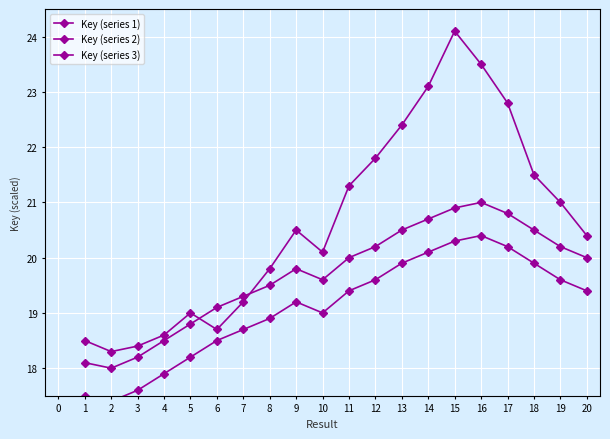

True or false: Key (series 1) and Key (series 3) cross at least once.

False